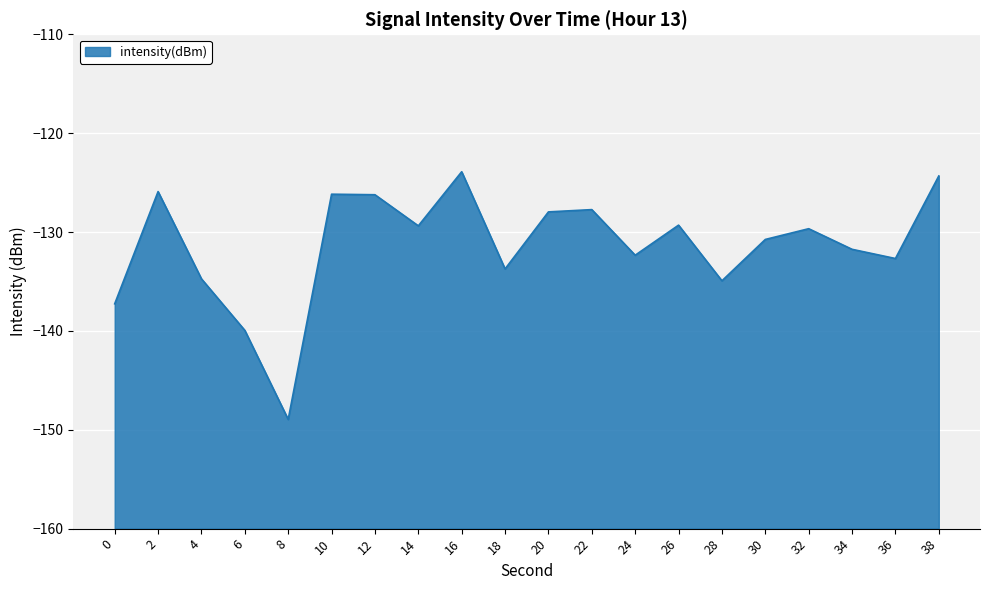

The value at 28 is -33.0. True or false?

False